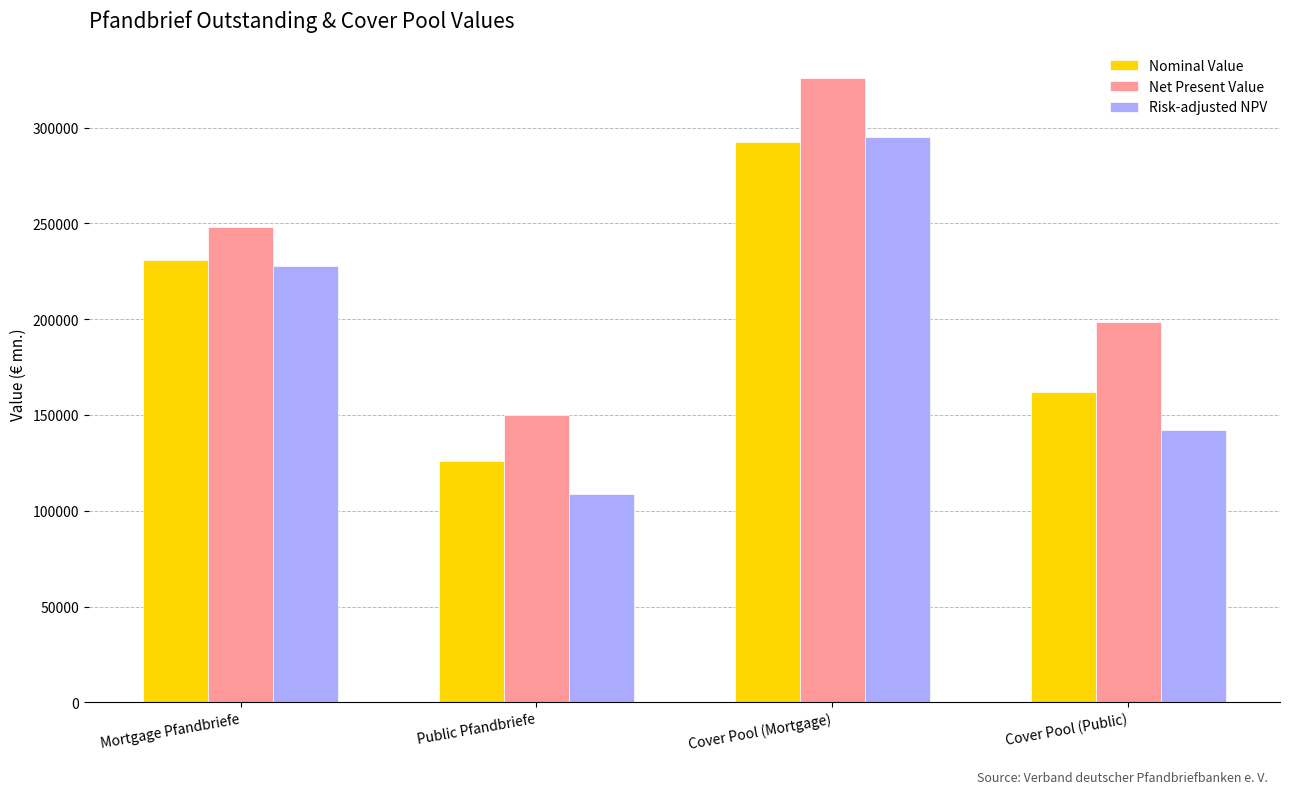

What is the difference between the Risk-adjusted NPV values at Cover Pool (Public) and Mortgage Pfandbriefe?

85344.4